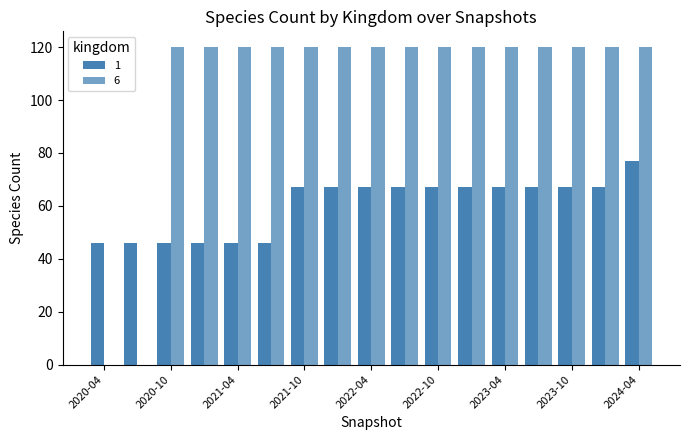

How many groups of bars are there?

17